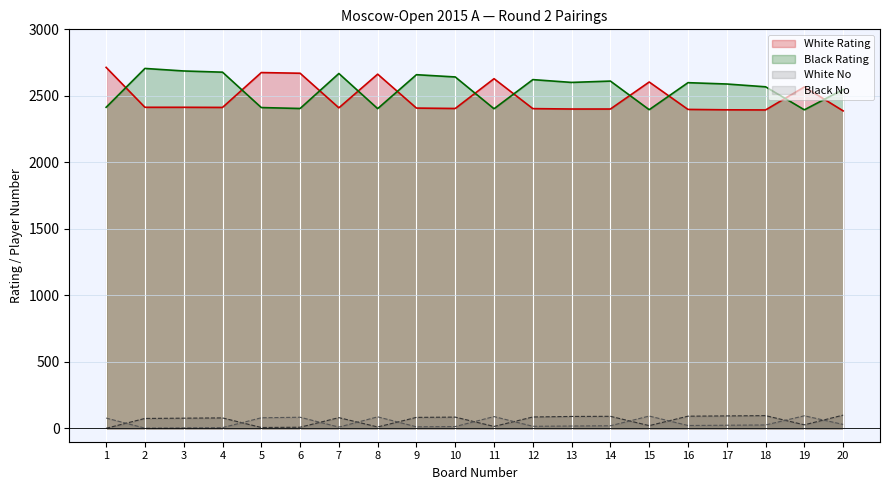

What is the difference between the second highest and second lowest values in the Black No series?

89